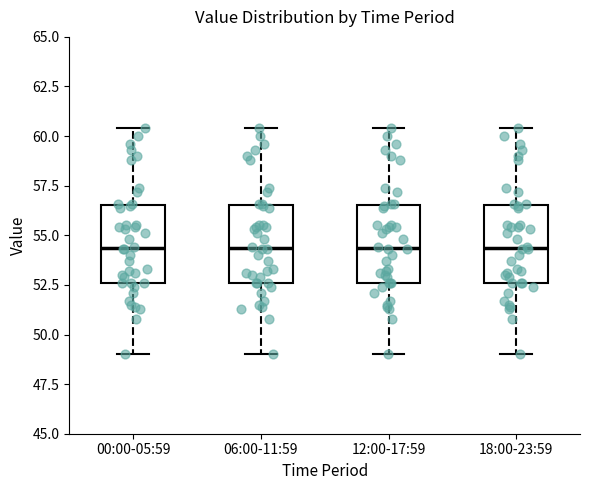

Where is the lower edge of the box for 06:00-11:59 on the y-axis? The values are not printed on the chart, so give them approximately, as read against the axis.

52.5